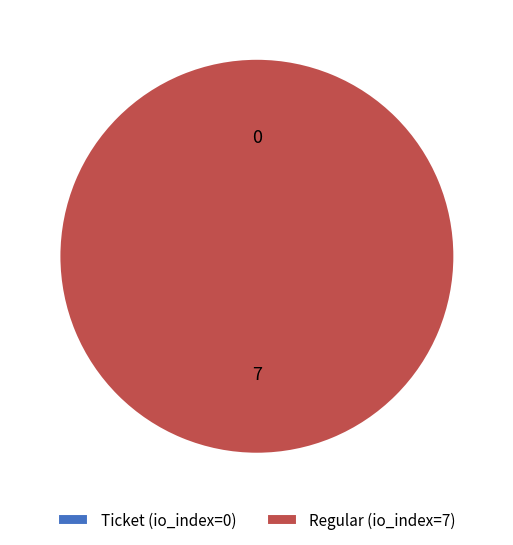

Is Regular (io_index=7) the majority of the pie?

Yes